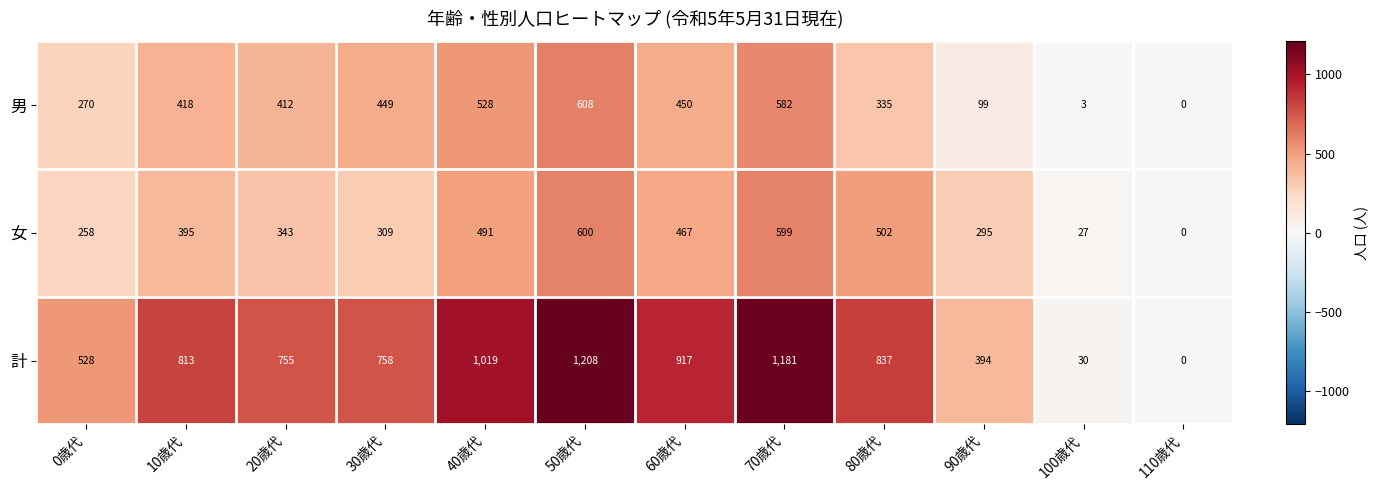

What is the sum of the 計 values at 110歳代 and 40歳代?

1019